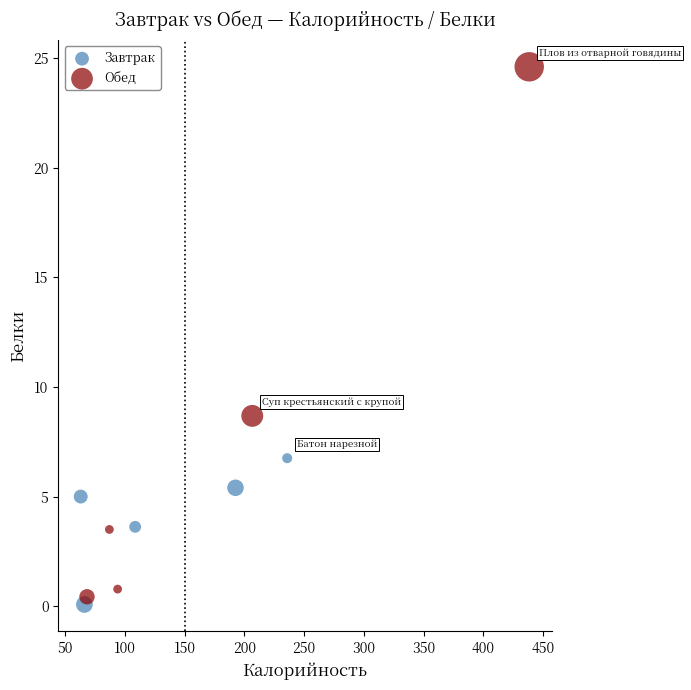

Which series reaches the maximum Y coordinate?

Обед